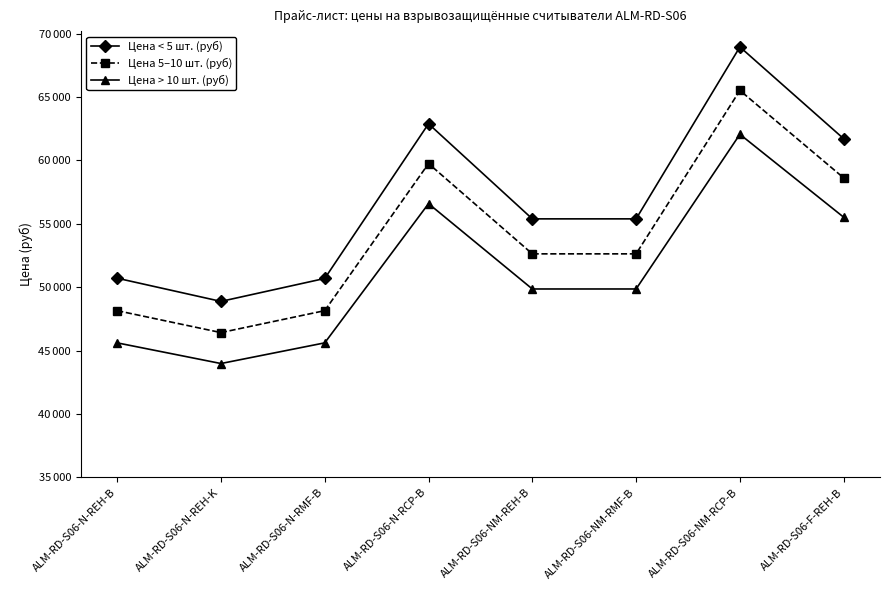

True or false: Цена < 5 шт. (руб) has a value of 62890 at ALM-RD-S06-N-RCP-B.

True